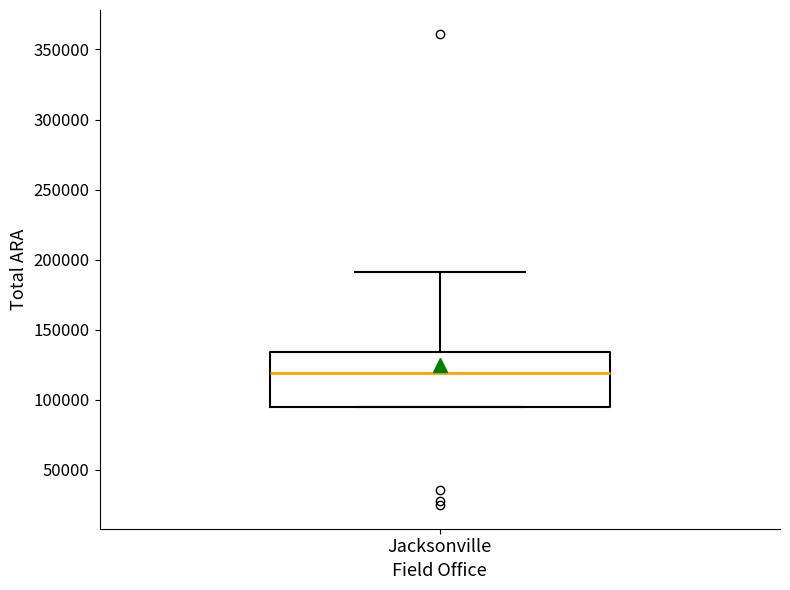

Where does the median line of the box for Jacksonville sit on the y-axis? The values are not printed on the chart, so give them approximately, as read against the axis.

120000